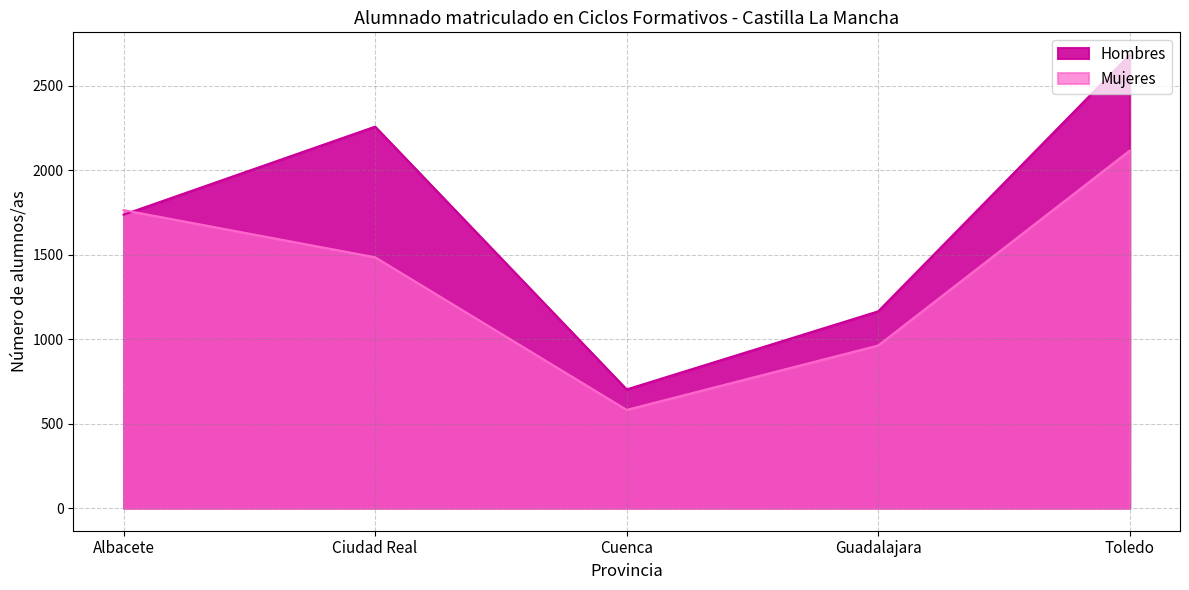

At which category is the sum across all series the highest?

Toledo